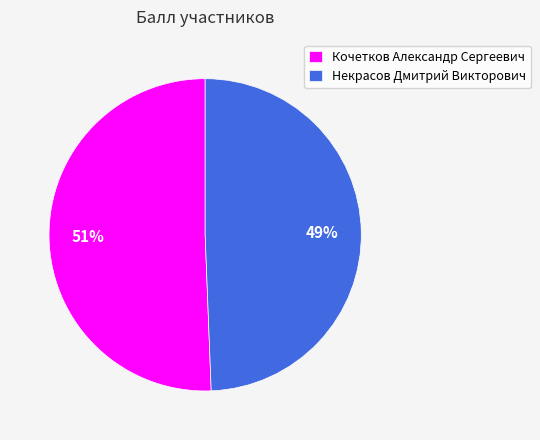

Is the sum of Некрасов Дмитрий Викторович and Кочетков Александр Сергеевич greater than half?

Yes